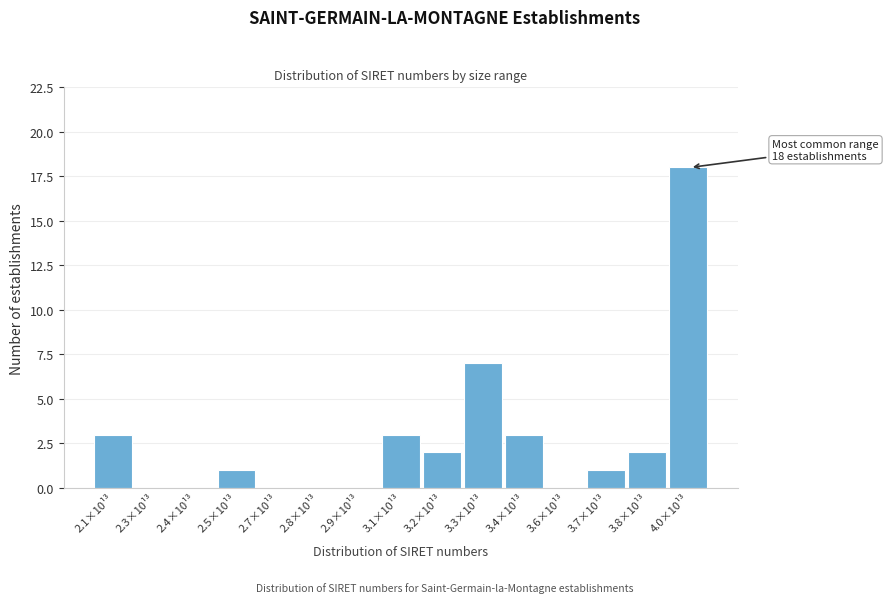

Reading right to left, list all the values displayed in this chart.

4.0×10¹³=18	3.8×10¹³=2	3.7×10¹³=1	3.6×10¹³=0	3.4×10¹³=3	3.3×10¹³=7	3.2×10¹³=2	3.1×10¹³=3	2.9×10¹³=0	2.8×10¹³=0	2.7×10¹³=0	2.5×10¹³=1	2.4×10¹³=0	2.3×10¹³=0	2.1×10¹³=3